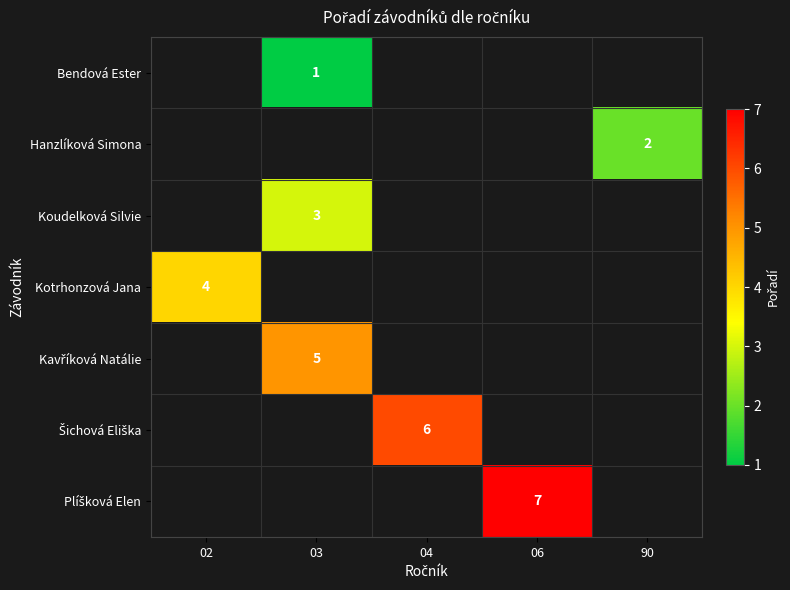

True or false: Bendová Ester has a value of 1 at 03.

True